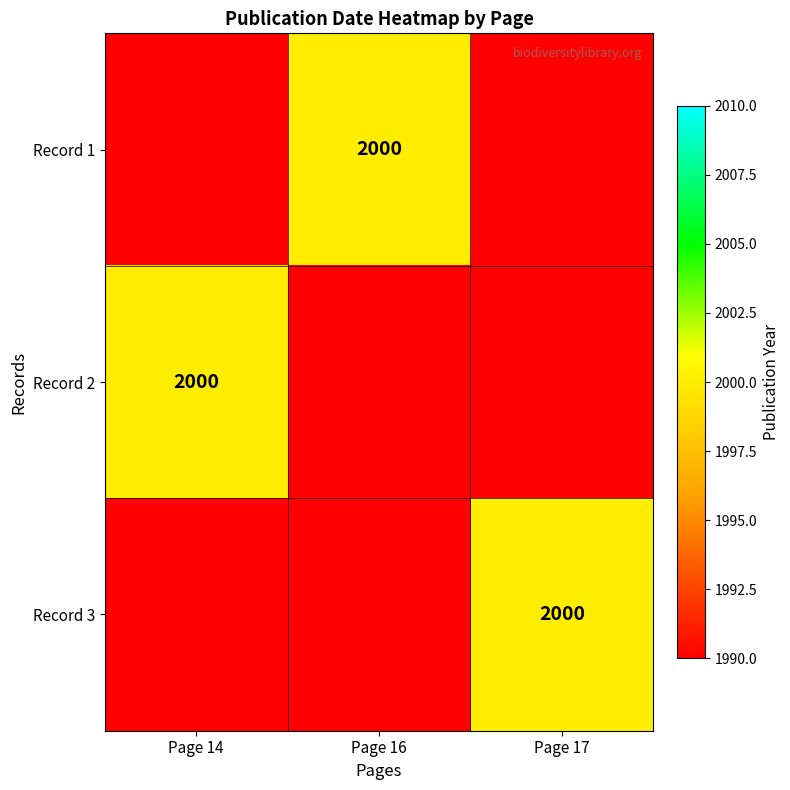

Is the value of Record 1 at Page 14 greater than the value of Record 2 at Page 17?

No